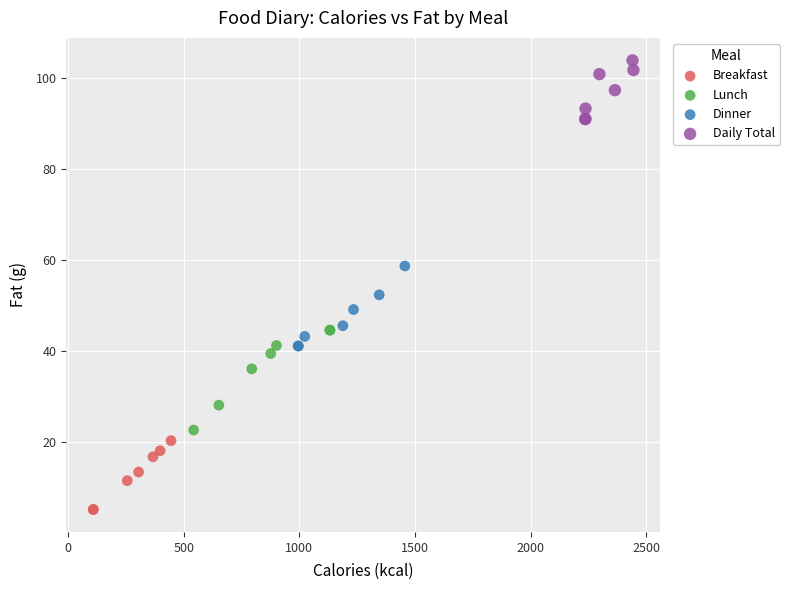

Which series reaches the maximum Y coordinate?

Daily Total